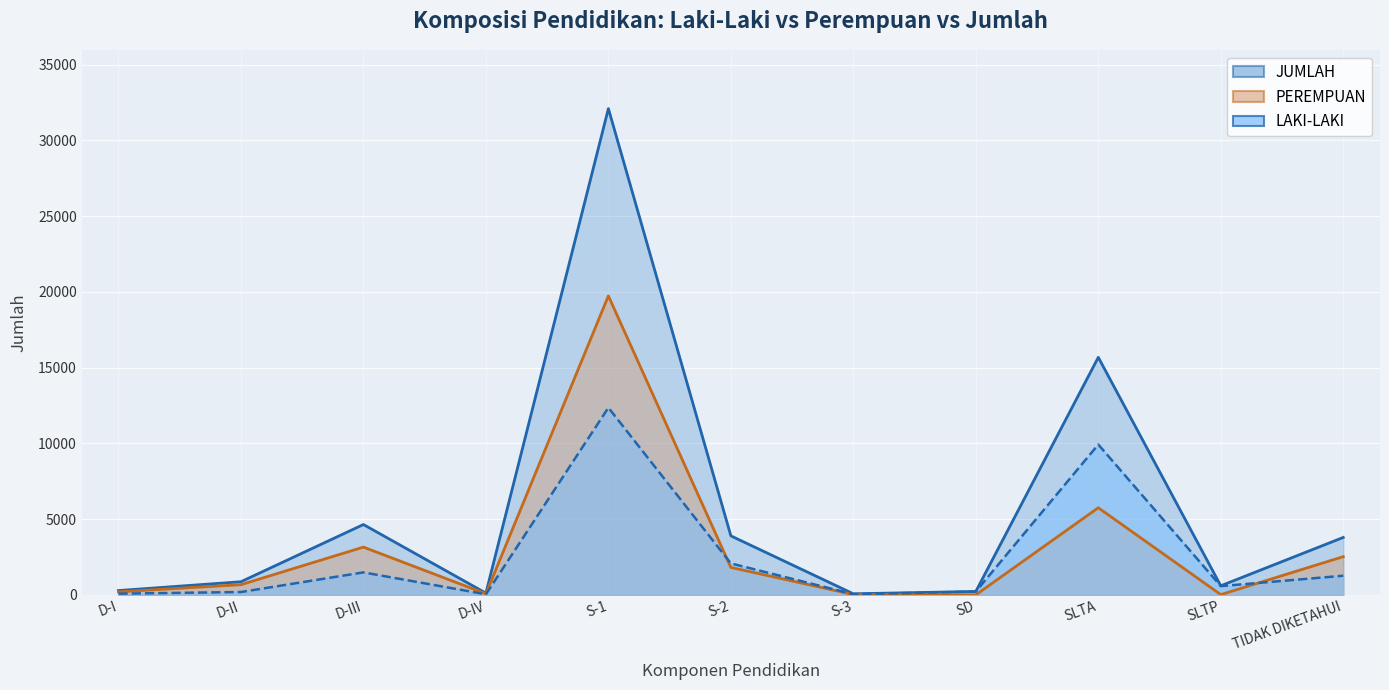

The value of JUMLAH at SD is 232. True or false?

True